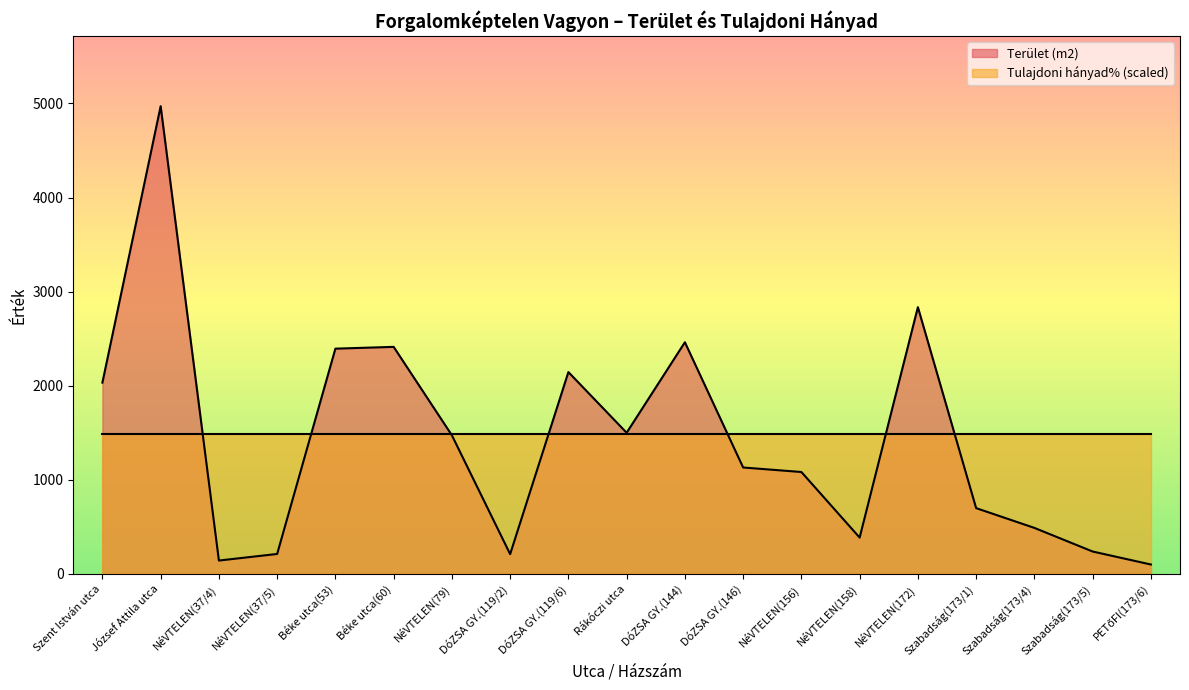

Reading left to right, what are all the values shown in this chart?

Szent István utca=2033	József Attila utca=4971	NéVTELEN(37/4)=142	NéVTELEN(37/5)=212	Béke utca(53)=2394	Béke utca(60)=2413	NéVTELEN(79)=1473	DóZSA GY.(119/2)=210	DóZSA GY.(119/6)=2145	Rákóczi utca=1500	DóZSA GY.(144)=2462	DóZSA GY.(146)=1131	NéVTELEN(156)=1083	NéVTELEN(158)=386	NéVTELEN(172)=2835	Szabadság(173/1)=699	Szabadság(173/4)=489	Szabadság(173/5)=238	PETőFI(173/6)=100